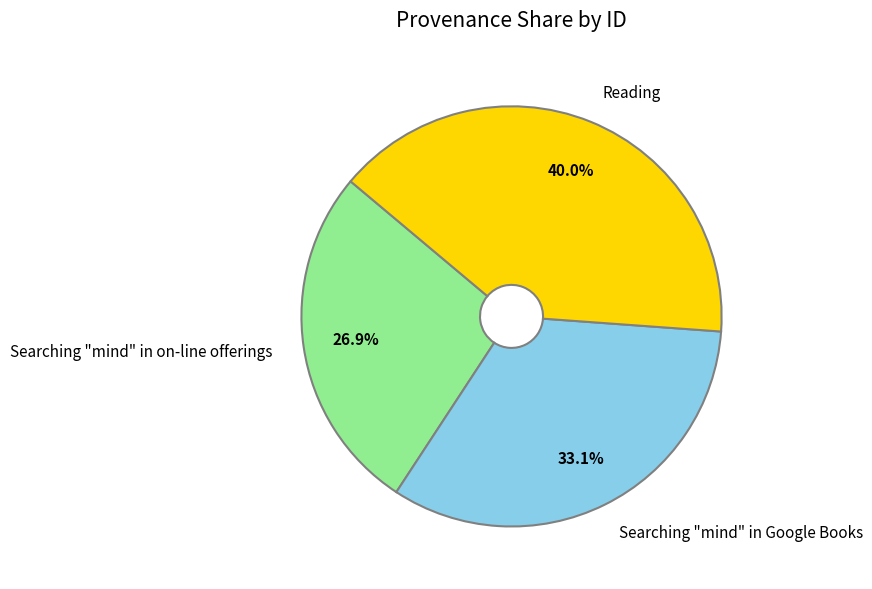

What is the ratio of the value at Searching "mind" in on-line offerings to the value at Searching "mind" in Google Books?

0.8